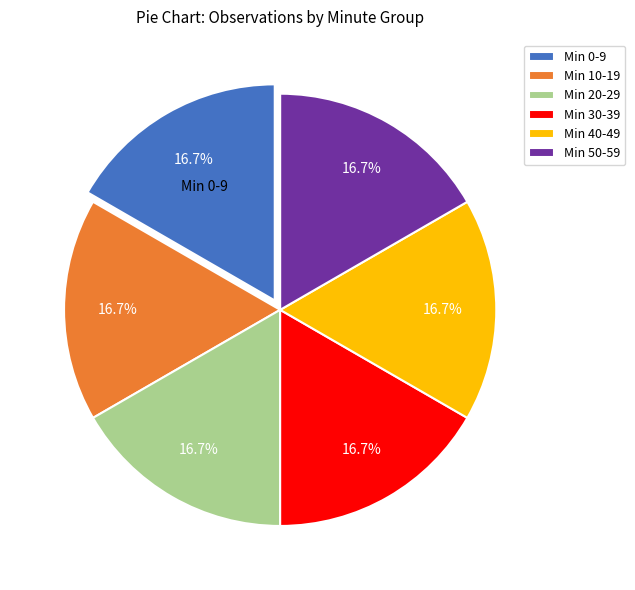

How many slices are in this pie chart?

6